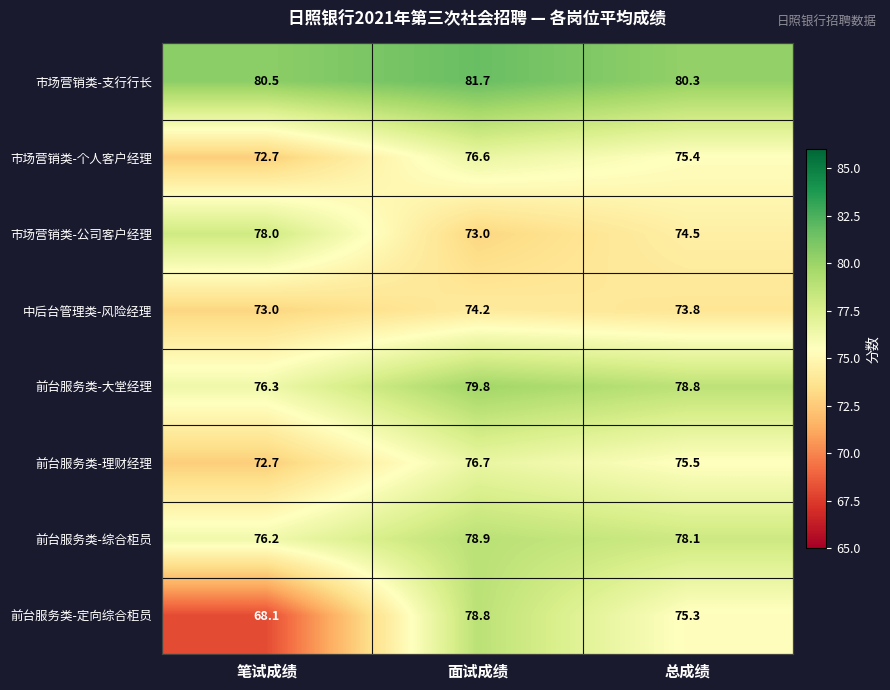

The value of 前台服务类-定向综合柜员 at 面试成绩 is 129.0. True or false?

False